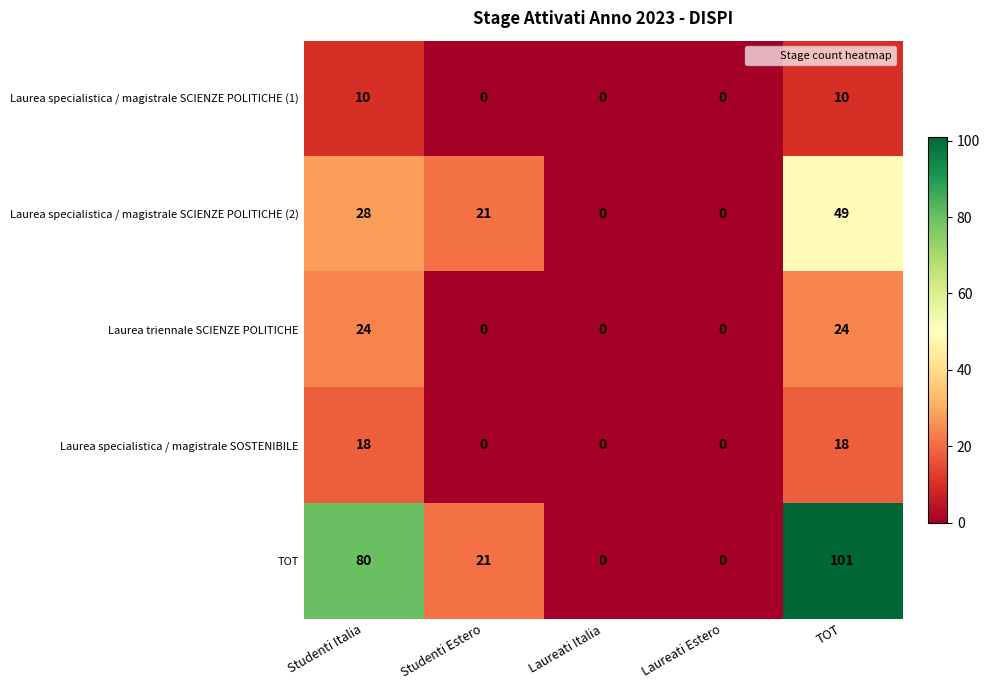

Reading left to right, transcribe all the data shown in this chart.

Laurea specialistica / magistrale SCIENZE POLITICHE (1): Studenti Italia=10	Studenti Estero=0	Laureati Italia=0	Laureati Estero=0	TOT=10
Laurea specialistica / magistrale SCIENZE POLITICHE (2): Studenti Italia=28	Studenti Estero=21	Laureati Italia=0	Laureati Estero=0	TOT=49
Laurea triennale SCIENZE POLITICHE: Studenti Italia=24	Studenti Estero=0	Laureati Italia=0	Laureati Estero=0	TOT=24
Laurea specialistica / magistrale SOSTENIBILE: Studenti Italia=18	Studenti Estero=0	Laureati Italia=0	Laureati Estero=0	TOT=18
TOT: Studenti Italia=80	Studenti Estero=21	Laureati Italia=0	Laureati Estero=0	TOT=101